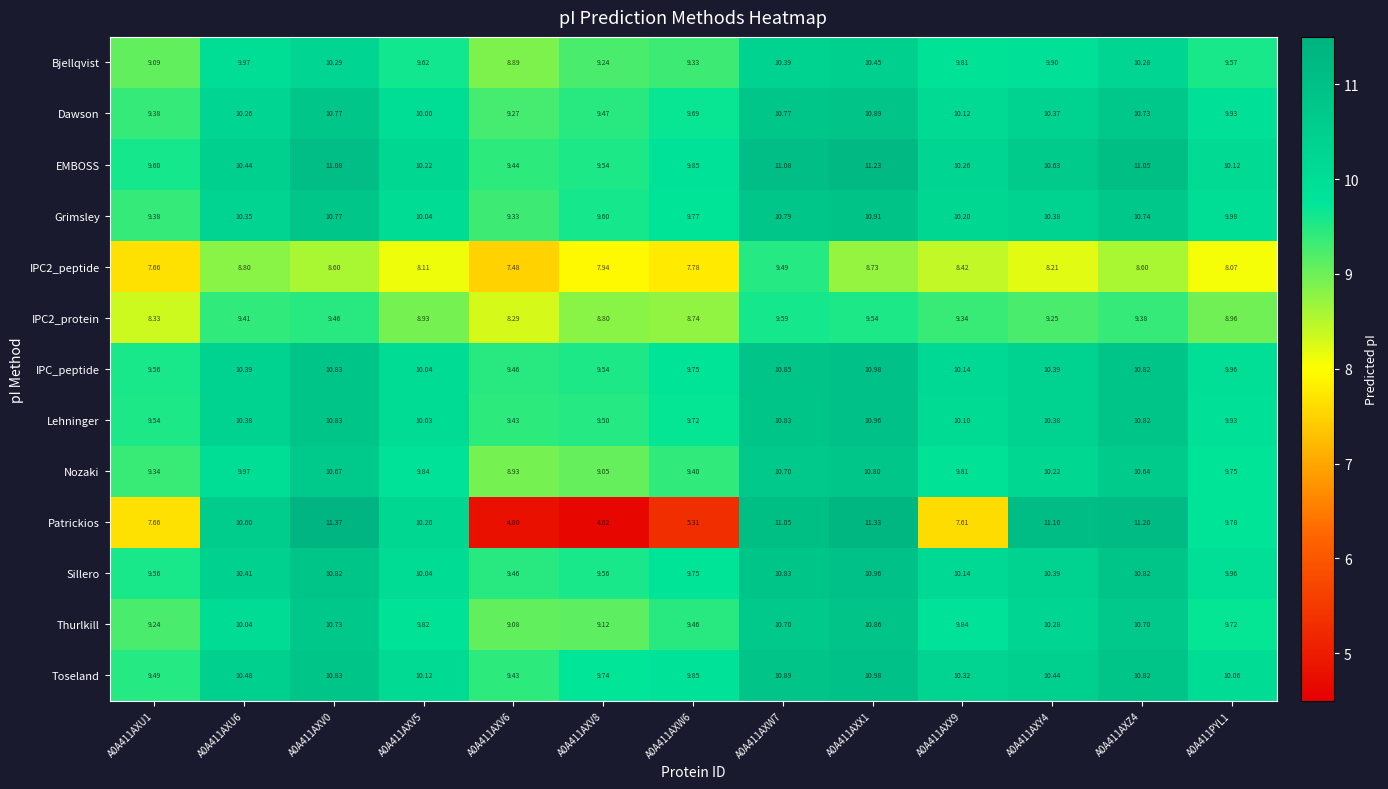

Which series changed the most between A0A411AXU1 and A0A411AXW7?

Patrickios